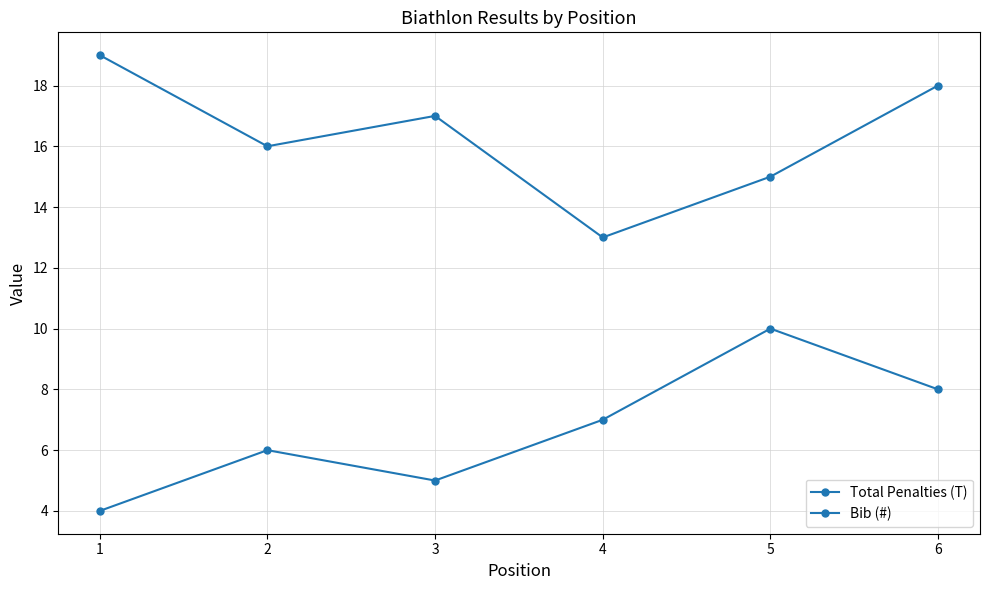

How many lines are shown in the chart?

2